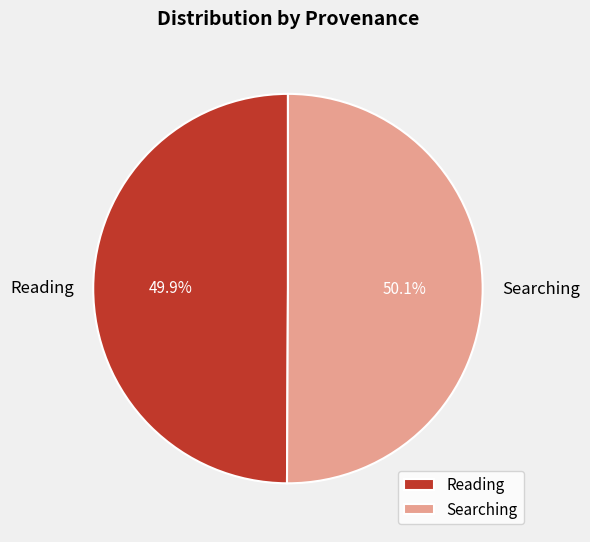

What is the ratio of the value at Searching to the value at Reading?

1.0